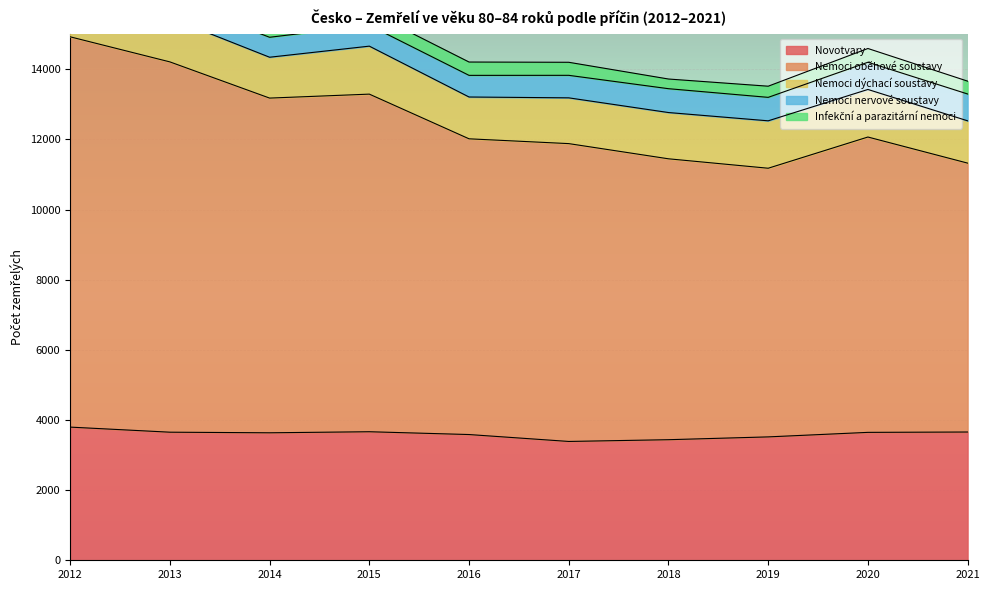

Reading right to left, extract all data points from this chart.

Novotvary: 2021=3657	2020=3647	2019=3518	2018=3438	2017=3388	2016=3585	2015=3665	2014=3635	2013=3652	2012=3797
Nemoci oběhové soustavy: 2021=7667	2020=8421	2019=7660	2018=8009	2017=8492	2016=8432	2015=9626	2014=9543	2013=10558	2012=11128
Nemoci dýchací soustavy: 2021=1206	2020=1356	2019=1352	2018=1319	2017=1305	2016=1192	2015=1368	2014=1165	2013=1257	2012=1193
Nemoci nervové soustavy: 2021=765	2020=776	2019=669	2018=680	2017=642	2016=617	2015=594	2014=569	2013=532	2012=539
Infekční a parazitární nemoci: 2021=366	2020=392	2019=318	2018=276	2017=372	2016=380	2015=387	2014=343	2013=333	2012=321